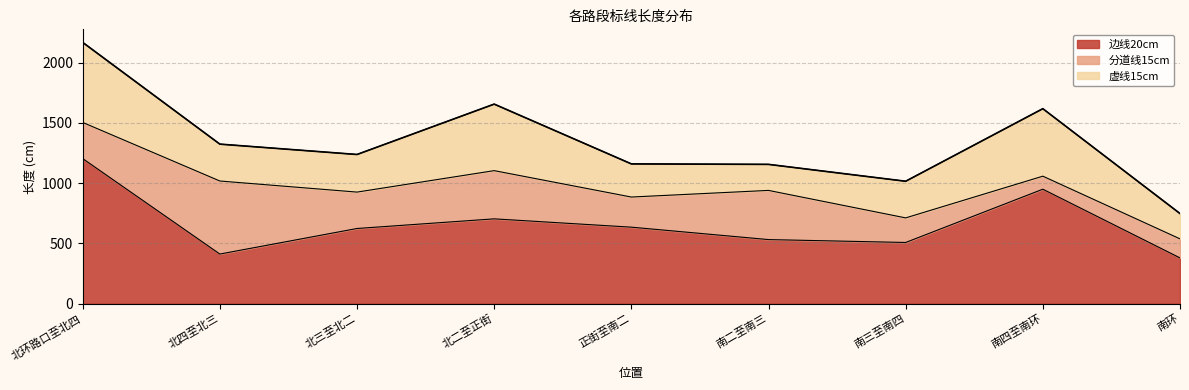

What is the sum of the 虚线15cm values at 南三至南四 and 北环路口至北四?

968